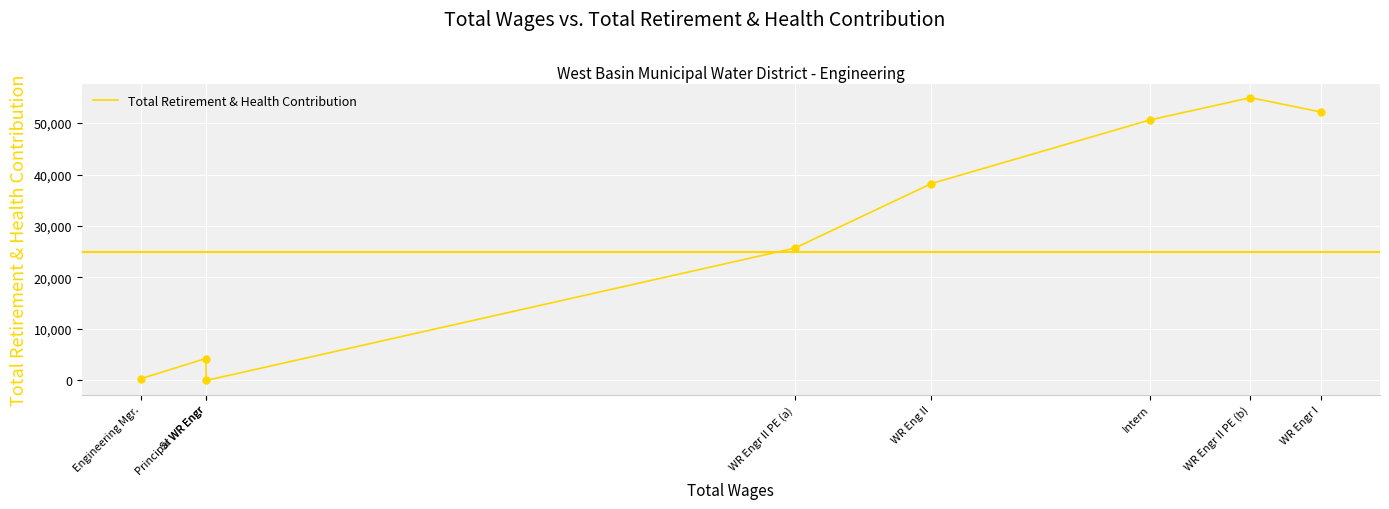

Between WR Engr II PE (a) and Sr WR Engr, which is larger?

WR Engr II PE (a)